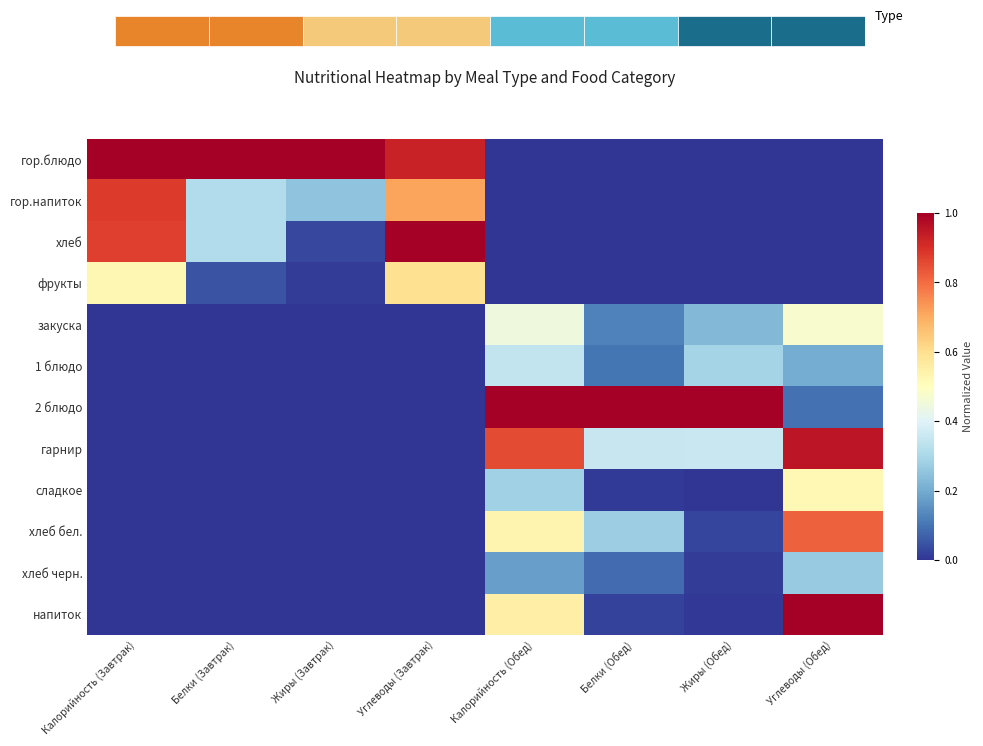

Reading left to right, transcribe all the data shown in this chart.

гор.блюдо: Калорийность (Завтрак)=1.0	Белки (Завтрак)=1.0	Жиры (Завтрак)=1.0	Углеводы (Завтрак)=0.9	Калорийность (Обед)=0.0	Белки (Обед)=0.0	Жиры (Обед)=0.0	Углеводы (Обед)=0.0
гор.напиток: Калорийность (Завтрак)=0.9	Белки (Завтрак)=0.3	Жиры (Завтрак)=0.3	Углеводы (Завтрак)=0.7	Калорийность (Обед)=0.0	Белки (Обед)=0.0	Жиры (Обед)=0.0	Углеводы (Обед)=0.0
хлеб: Калорийность (Завтрак)=0.9	Белки (Завтрак)=0.3	Жиры (Завтрак)=0.0	Углеводы (Завтрак)=1.0	Калорийность (Обед)=0.0	Белки (Обед)=0.0	Жиры (Обед)=0.0	Углеводы (Обед)=0.0
фрукты: Калорийность (Завтрак)=0.5	Белки (Завтрак)=0.0	Жиры (Завтрак)=0.0	Углеводы (Завтрак)=0.6	Калорийность (Обед)=0.0	Белки (Обед)=0.0	Жиры (Обед)=0.0	Углеводы (Обед)=0.0
закуска: Калорийность (Завтрак)=0.0	Белки (Завтрак)=0.0	Жиры (Завтрак)=0.0	Углеводы (Завтрак)=0.0	Калорийность (Обед)=0.4	Белки (Обед)=0.1	Жиры (Обед)=0.2	Углеводы (Обед)=0.5
1 блюдо: Калорийность (Завтрак)=0.0	Белки (Завтрак)=0.0	Жиры (Завтрак)=0.0	Углеводы (Завтрак)=0.0	Калорийность (Обед)=0.3	Белки (Обед)=0.1	Жиры (Обед)=0.3	Углеводы (Обед)=0.2
2 блюдо: Калорийность (Завтрак)=0.0	Белки (Завтрак)=0.0	Жиры (Завтрак)=0.0	Углеводы (Завтрак)=0.0	Калорийность (Обед)=1.0	Белки (Обед)=1.0	Жиры (Обед)=1.0	Углеводы (Обед)=0.1
гарнир: Калорийность (Завтрак)=0.0	Белки (Завтрак)=0.0	Жиры (Завтрак)=0.0	Углеводы (Завтрак)=0.0	Калорийность (Обед)=0.9	Белки (Обед)=0.4	Жиры (Обед)=0.4	Углеводы (Обед)=1.0
сладкое: Калорийность (Завтрак)=0.0	Белки (Завтрак)=0.0	Жиры (Завтрак)=0.0	Углеводы (Завтрак)=0.0	Калорийность (Обед)=0.3	Белки (Обед)=0.0	Жиры (Обед)=0.0	Углеводы (Обед)=0.5
хлеб бел.: Калорийность (Завтрак)=0.0	Белки (Завтрак)=0.0	Жиры (Завтрак)=0.0	Углеводы (Завтрак)=0.0	Калорийность (Обед)=0.5	Белки (Обед)=0.3	Жиры (Обед)=0.0	Углеводы (Обед)=0.8
хлеб черн.: Калорийность (Завтрак)=0.0	Белки (Завтрак)=0.0	Жиры (Завтрак)=0.0	Углеводы (Завтрак)=0.0	Калорийность (Обед)=0.2	Белки (Обед)=0.1	Жиры (Обед)=0.0	Углеводы (Обед)=0.3
напиток: Калорийность (Завтрак)=0.0	Белки (Завтрак)=0.0	Жиры (Завтрак)=0.0	Углеводы (Завтрак)=0.0	Калорийность (Обед)=0.6	Белки (Обед)=0.0	Жиры (Обед)=0.0	Углеводы (Обед)=1.0